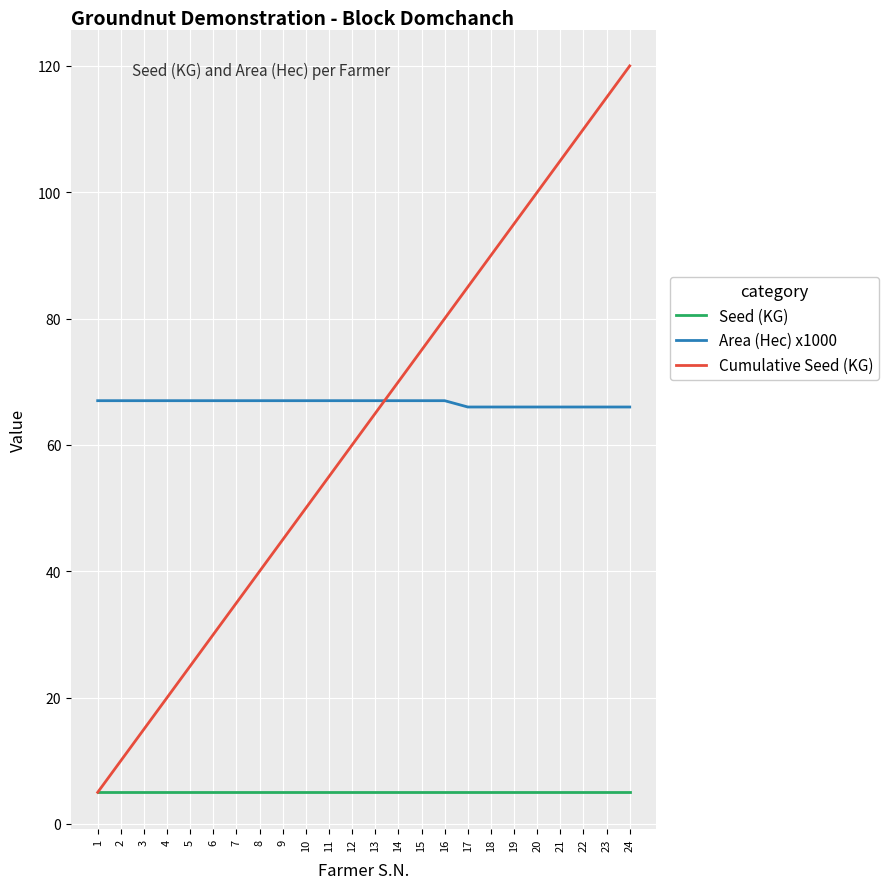

True or false: Seed (KG) and Area (Hec) x1000 intersect in this chart.

False